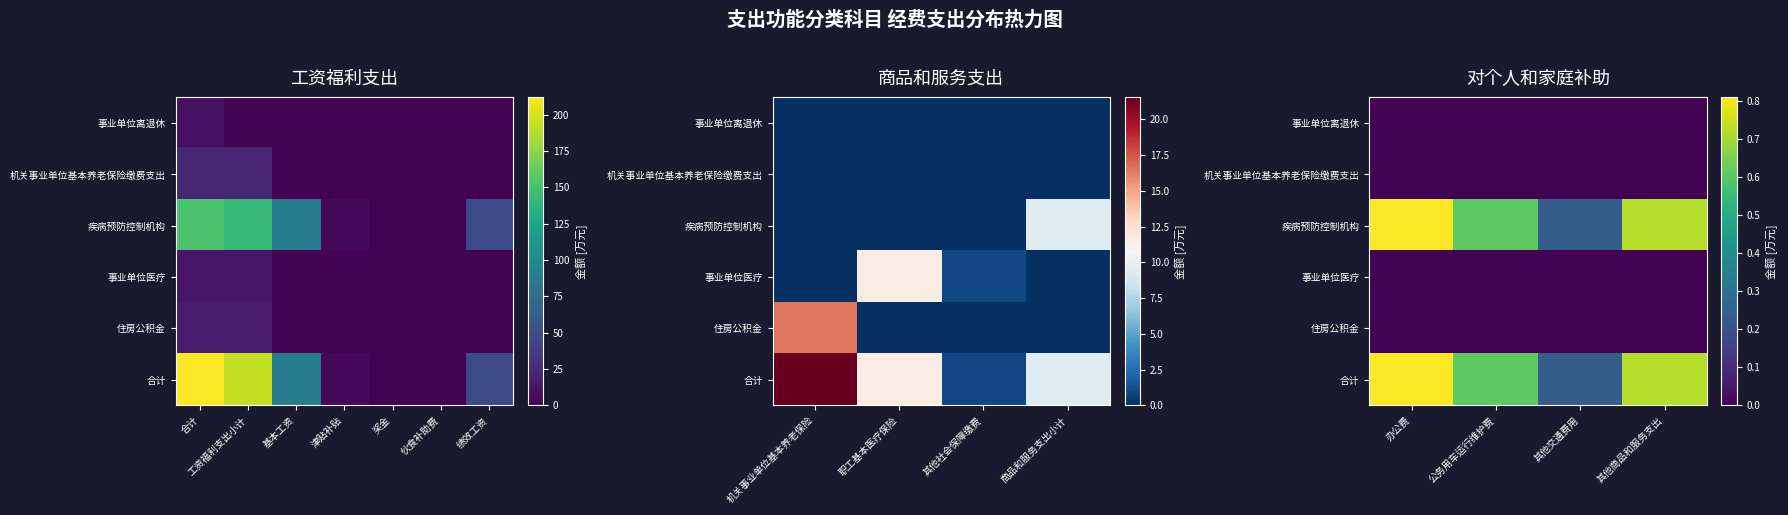

At which category is the sum across all series the highest?

办公费